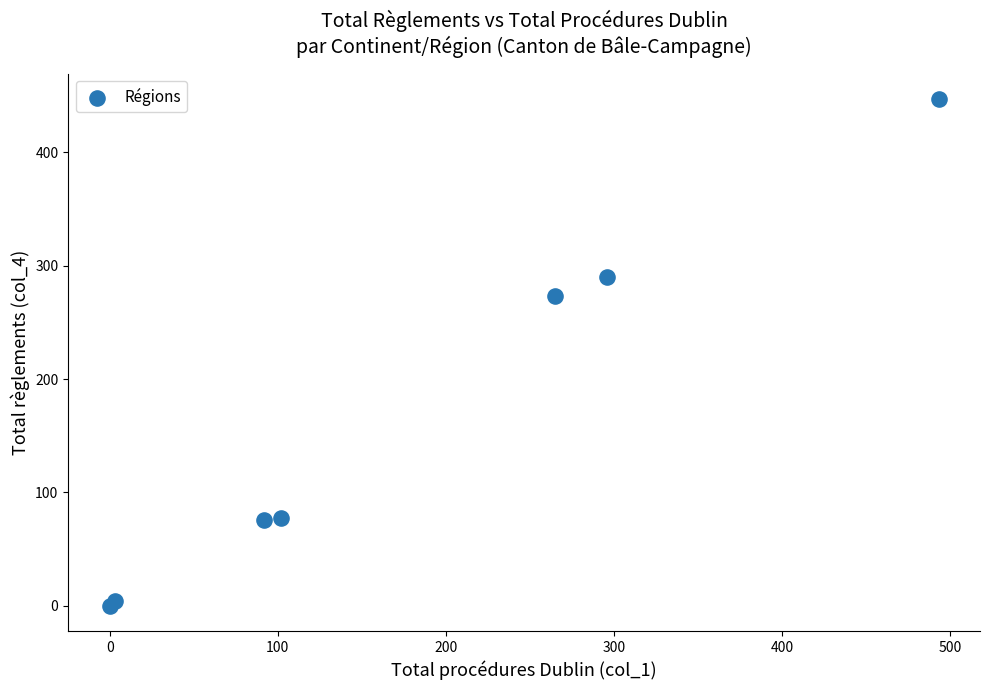

What Y value in the scatter plot is closest to 223?

273